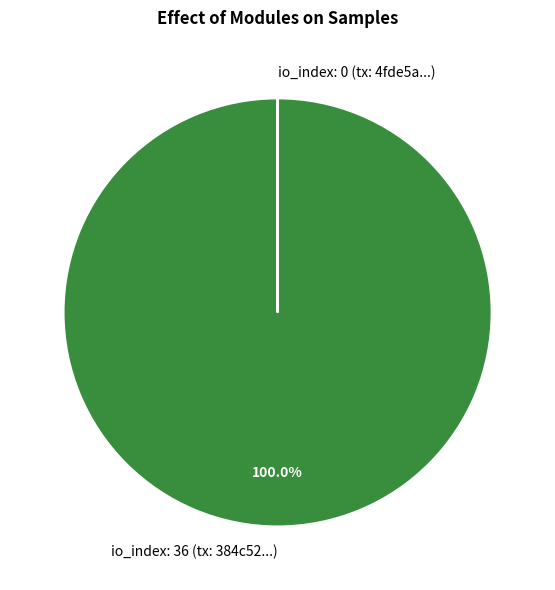

What is the largest slice in the pie chart?

io_index: 36 (tx: 384c52...)